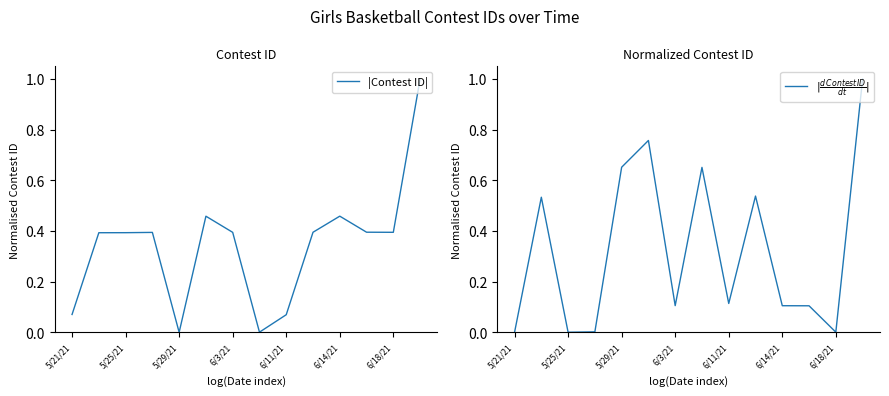

Is it true that |Contest ID| equals 0.4 at 6/18/21?

True